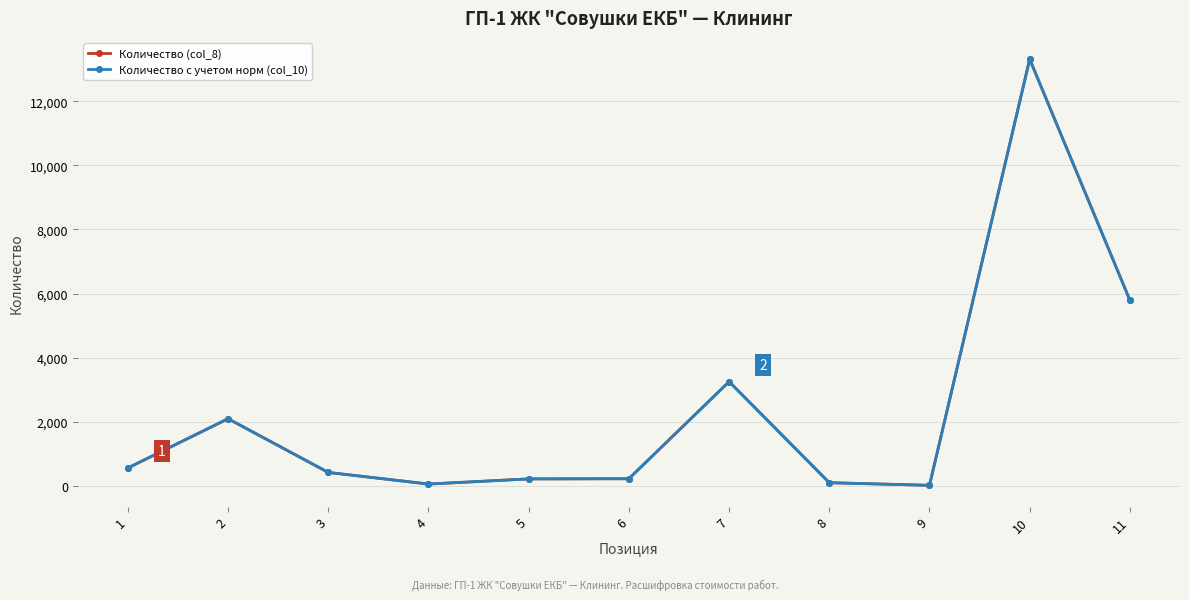

At which category does Количество (col_8) reach its first local peak?

2